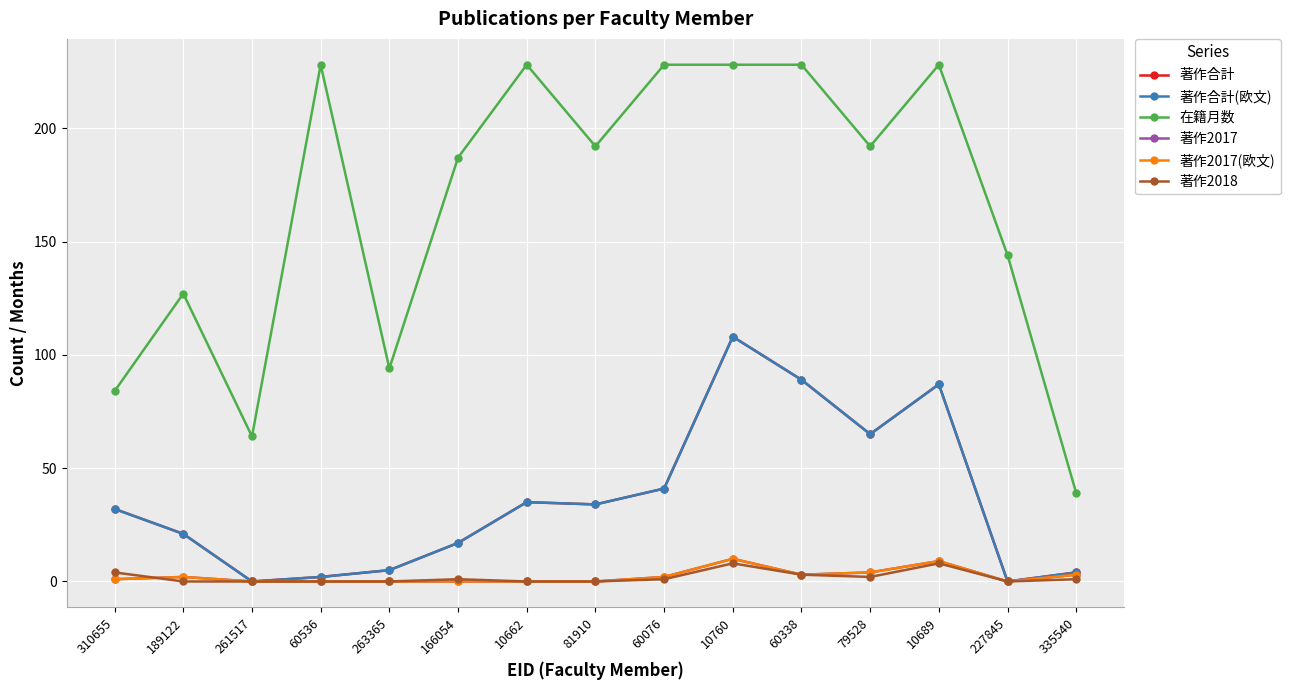

Reading left to right, extract all data points from this chart.

著作合計: 32	21	0	2	5	17	35	34	41	108	89	65	87	0	4
著作合計(欧文): 32	21	0	2	5	17	35	34	41	108	89	65	87	0	4
在籍月数: 84	127	64	228	94	187	228	192	228	228	228	192	228	144	39
著作2017: 1	2	0	0	0	0	0	0	2	10	3	4	9	0	3
著作2017(欧文): 1	2	0	0	0	0	0	0	2	10	3	4	9	0	3
著作2018: 4	0	0	0	0	1	0	0	1	8	3	2	8	0	1